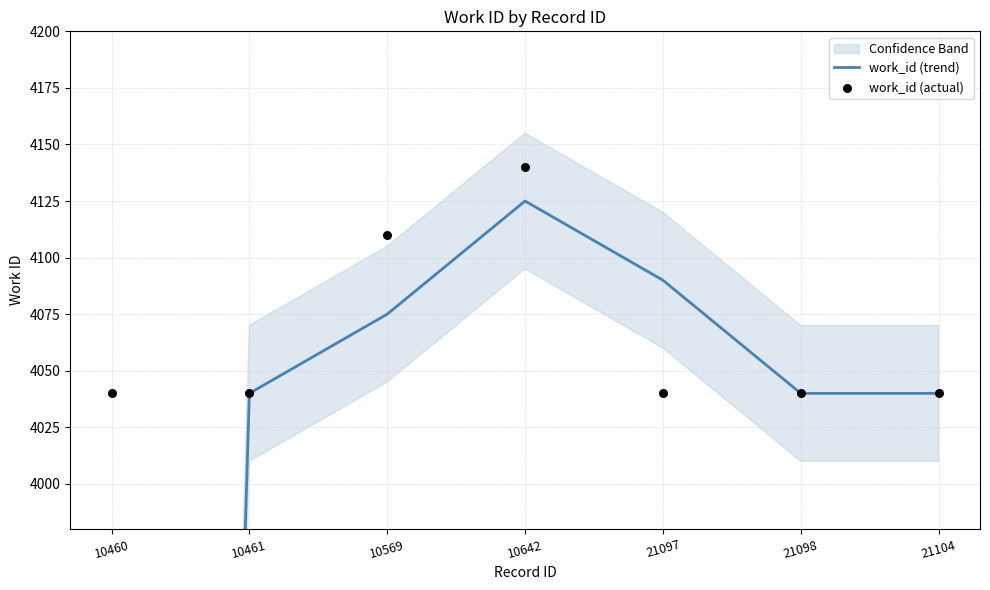

What is the total value across all series at 21098?

8080